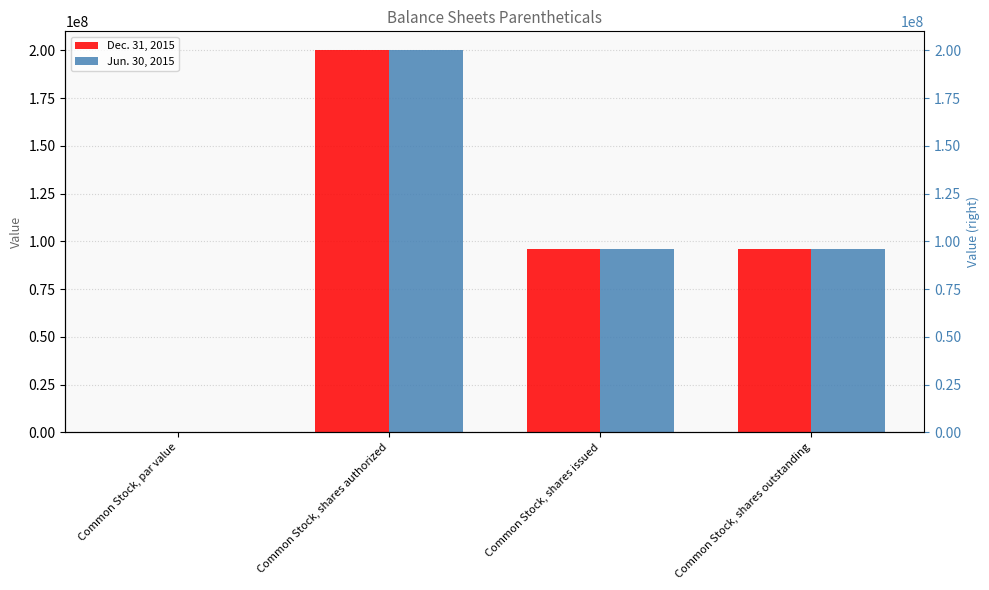

What position from the left is Common Stock, shares authorized?

2